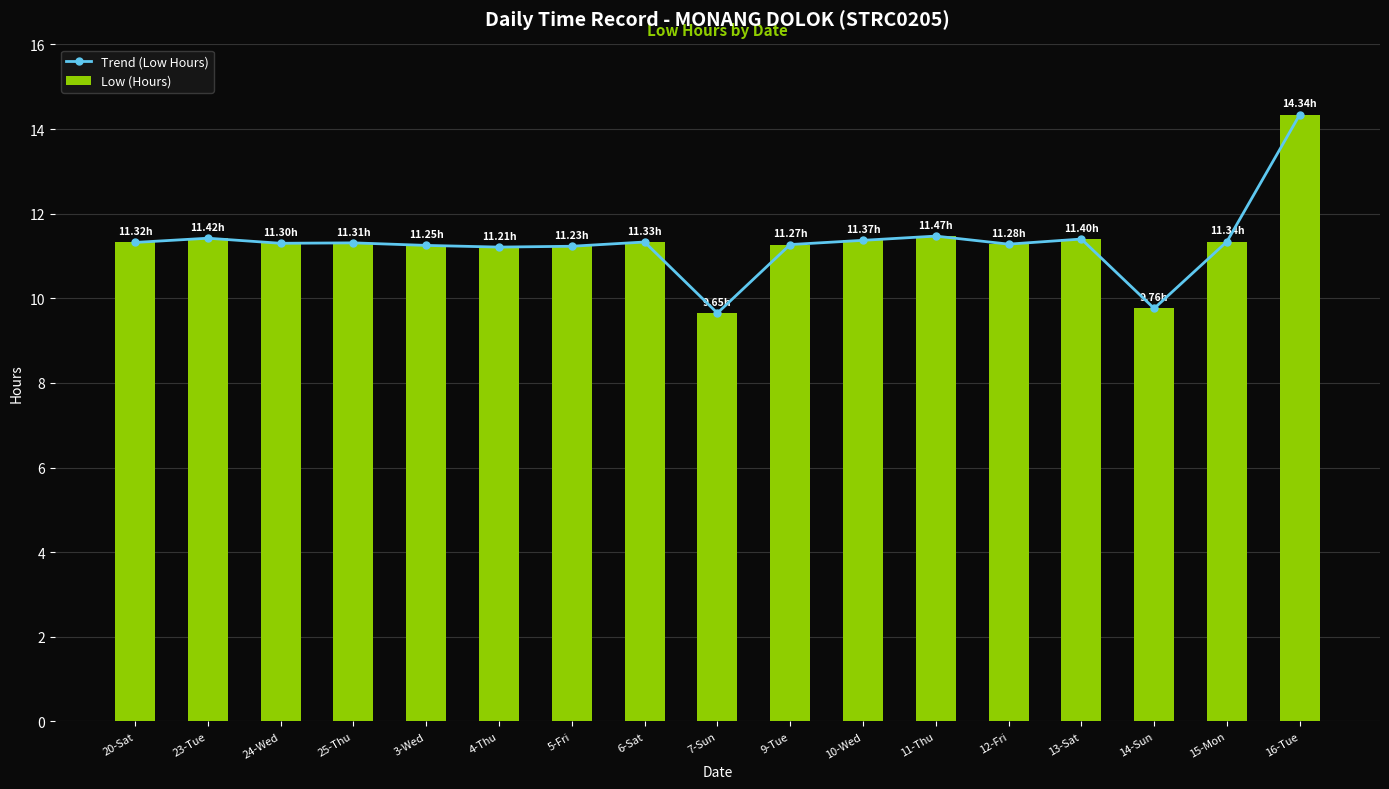

How many groups of bars are there?

17